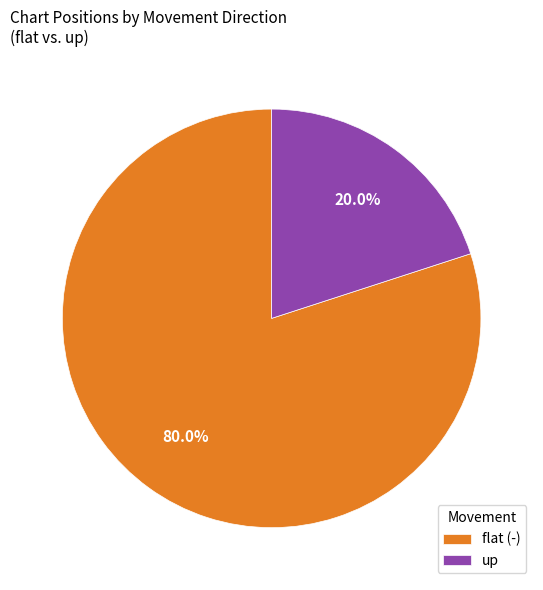

Is there a majority slice in this chart?

Yes